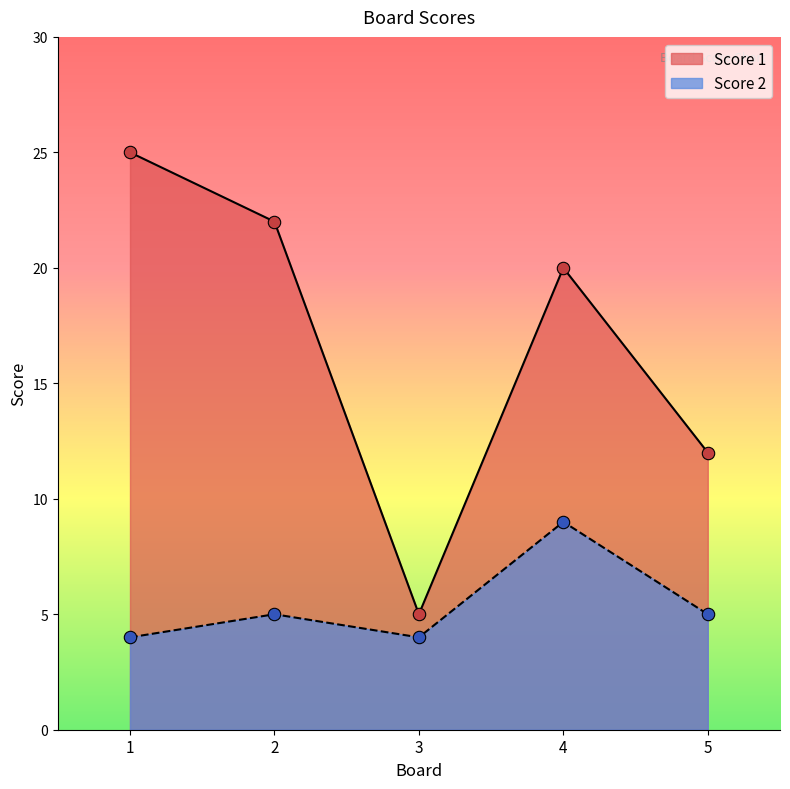

Which series reaches the maximum Y coordinate?

Score 1